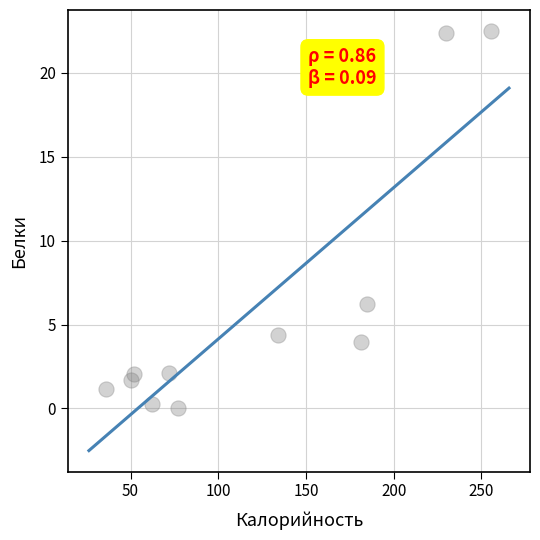

What is the range of X values (max minus min)?

219.4